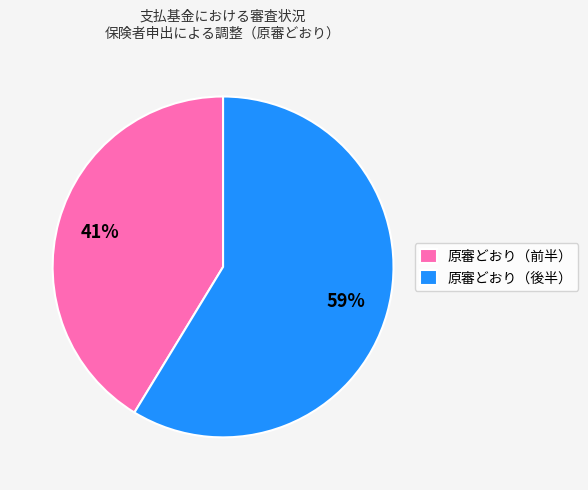

Between 原審どおり（前半） and 原審どおり（後半）, which is larger?

原審どおり（後半）